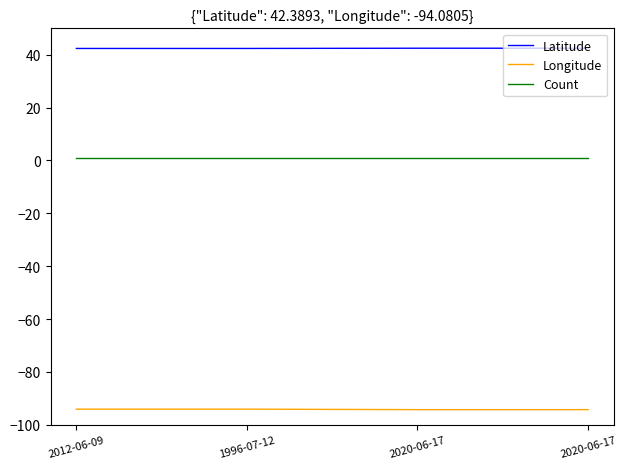

Reading right to left, what are all the values shown in this chart?

Latitude: 42.5	42.5	42.4	42.4
Longitude: -94.3	-94.3	-94.1	-94.1
Count: 1.0	1.0	1.0	1.0